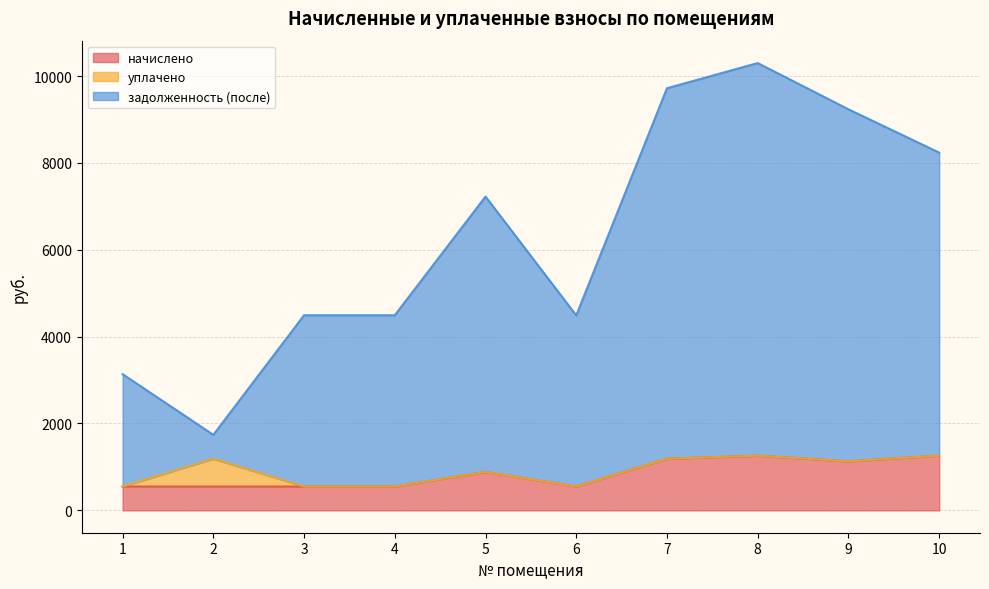

Which series has the widest spread of values?

задолженность (после)